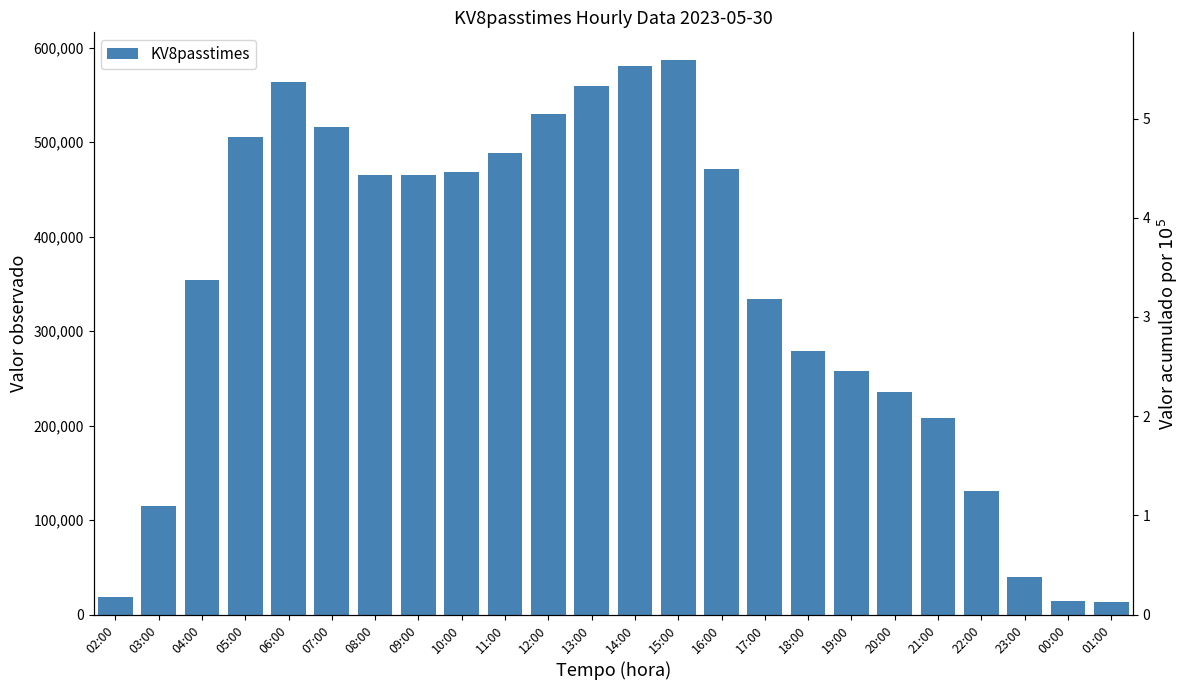

List the labels in order of value, largest first.

15:00, 14:00, 06:00, 13:00, 12:00, 07:00, 05:00, 11:00, 16:00, 10:00, 08:00, 09:00, 04:00, 17:00, 18:00, 19:00, 20:00, 21:00, 22:00, 03:00, 23:00, 02:00, 00:00, 01:00